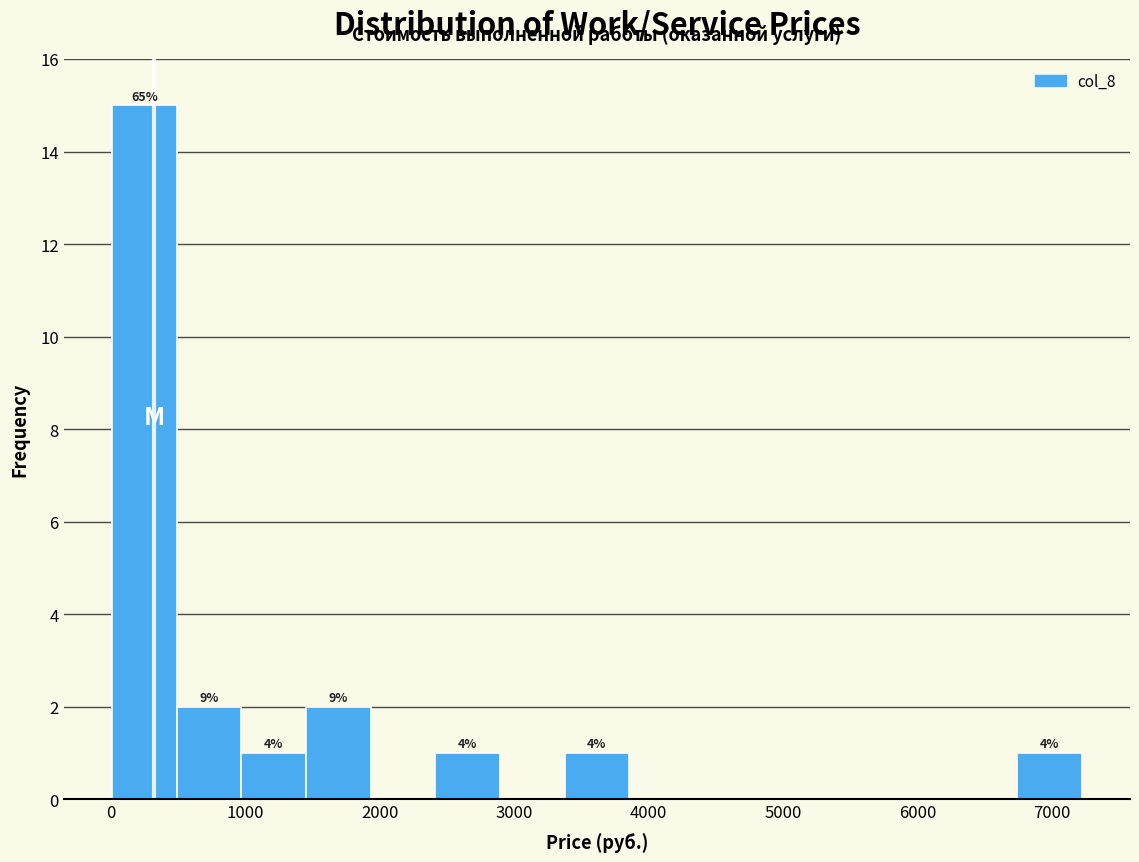

Over which range of the x-axis is the bar tallest?

0 to 500